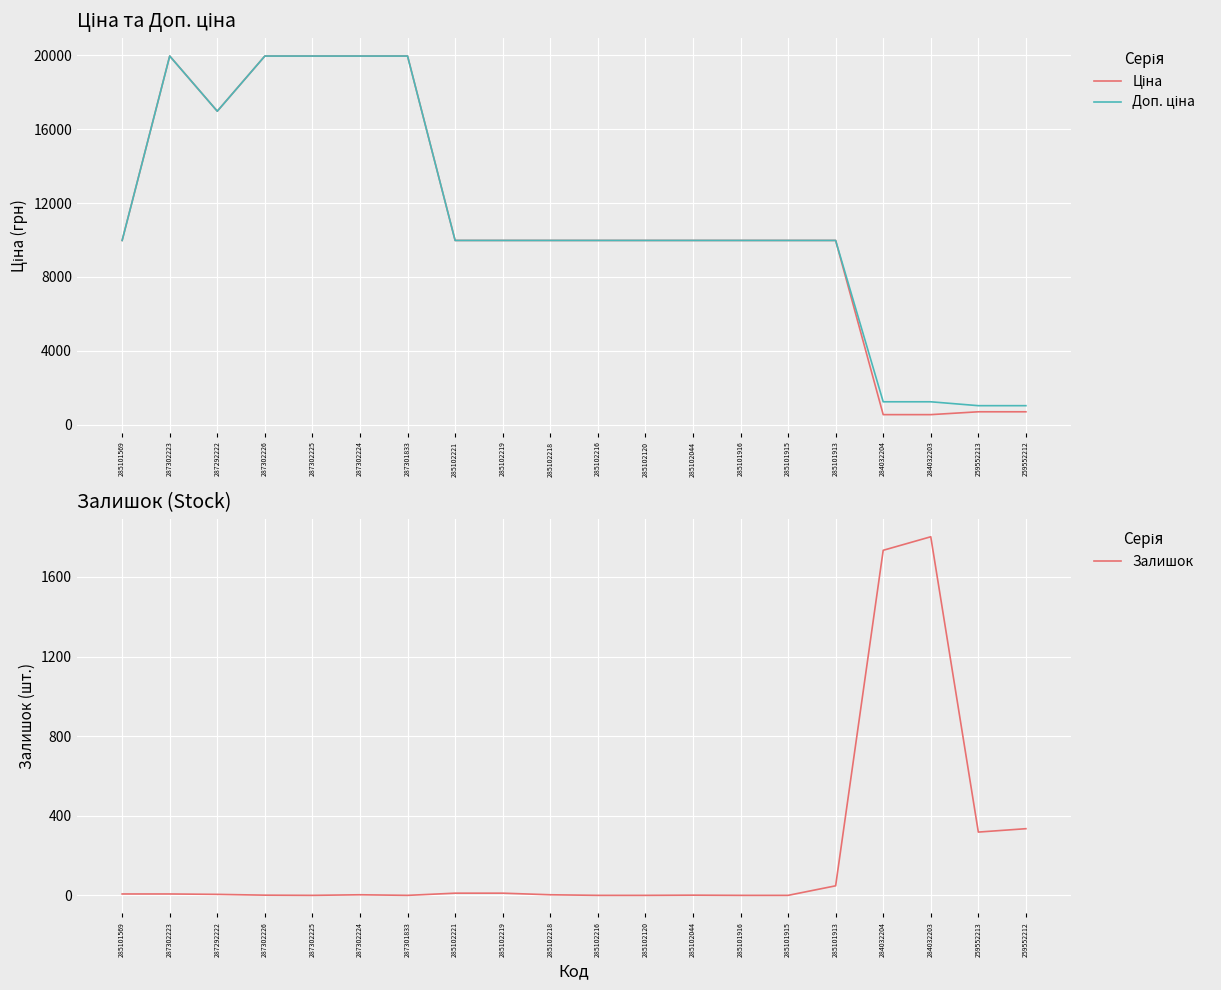

Which series has the largest total across all categories?

Доп. ціна